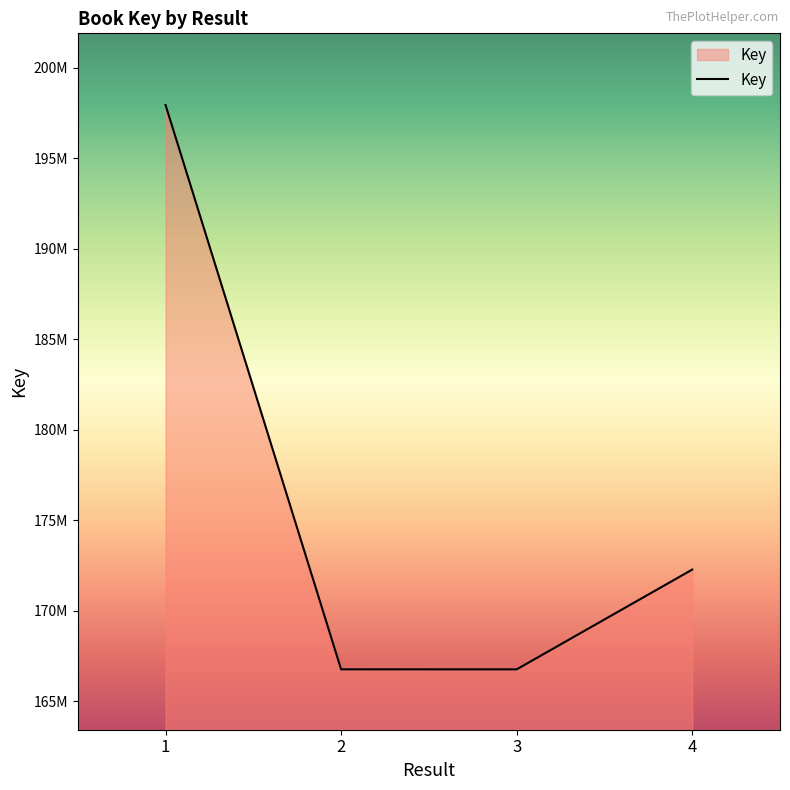

The chart shows a value of 166755443 at 2. True or false?

True